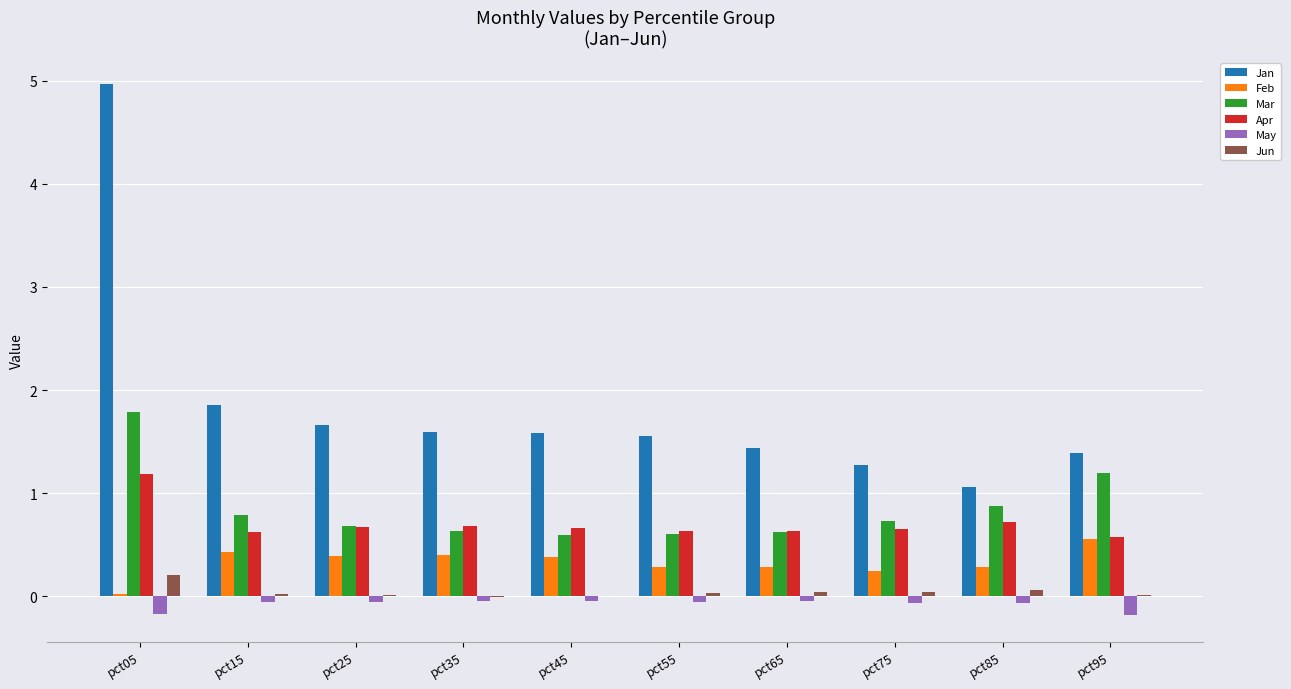

Is it true that Mar equals 0.7 at pct25?

True